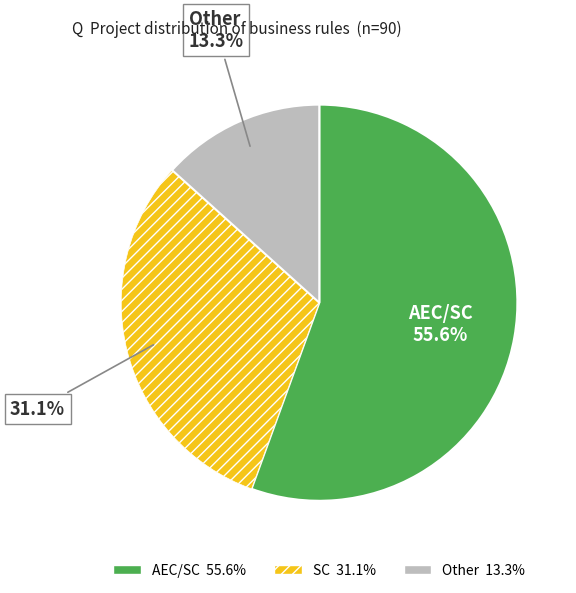

Is there any slice that represents more than half of the pie?

Yes